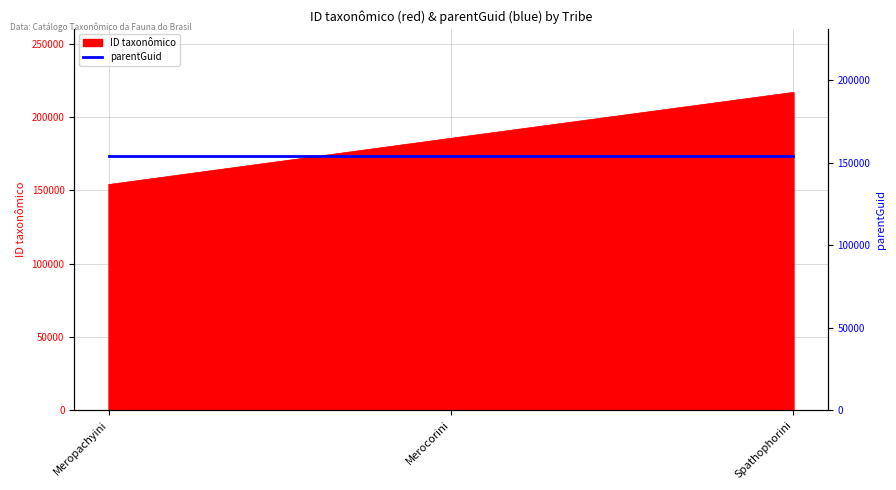

What is the change in value from Merocorini to Spathophorini?

+31355